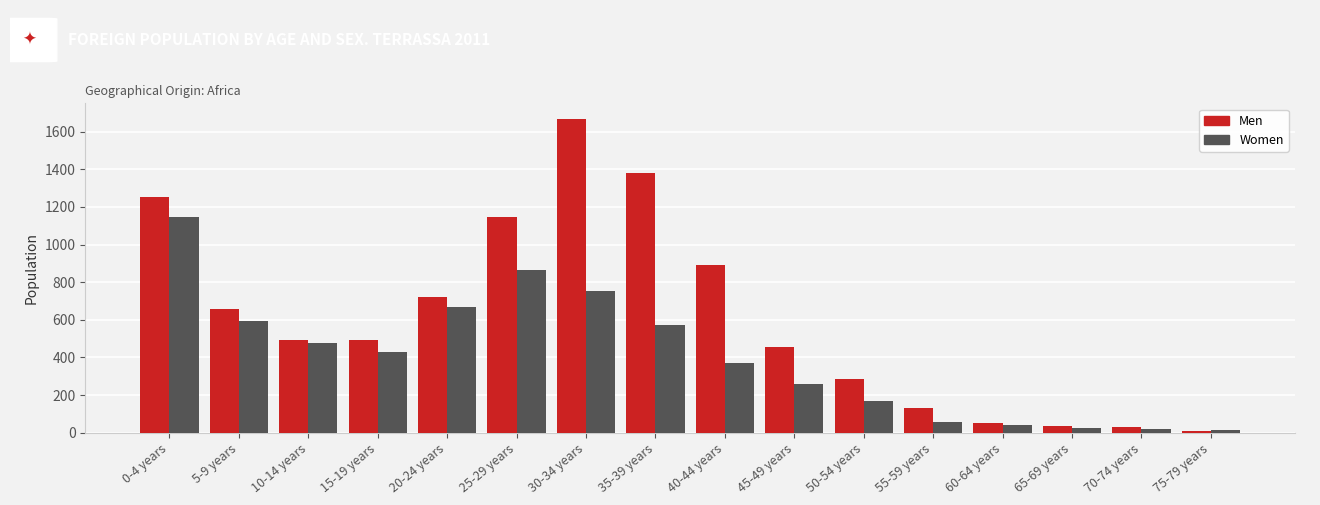

At which category does the chart reach its peak across all series?

30-34 years